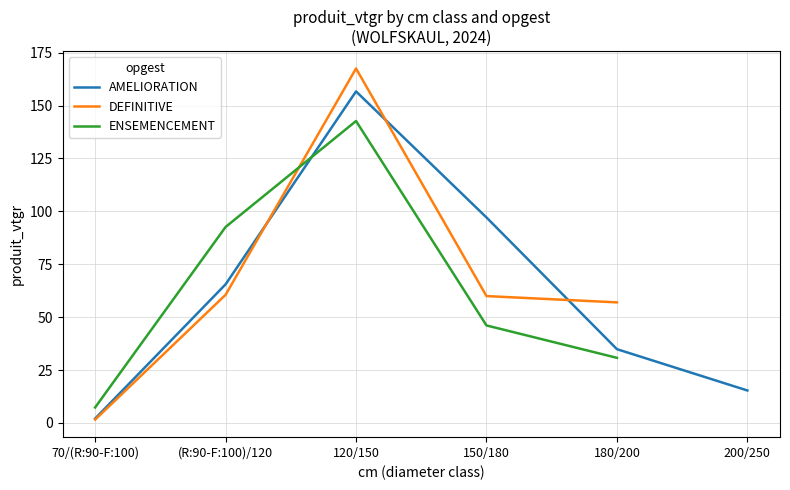

Is it true that DEFINITIVE equals 101.9 at 120/150?

False